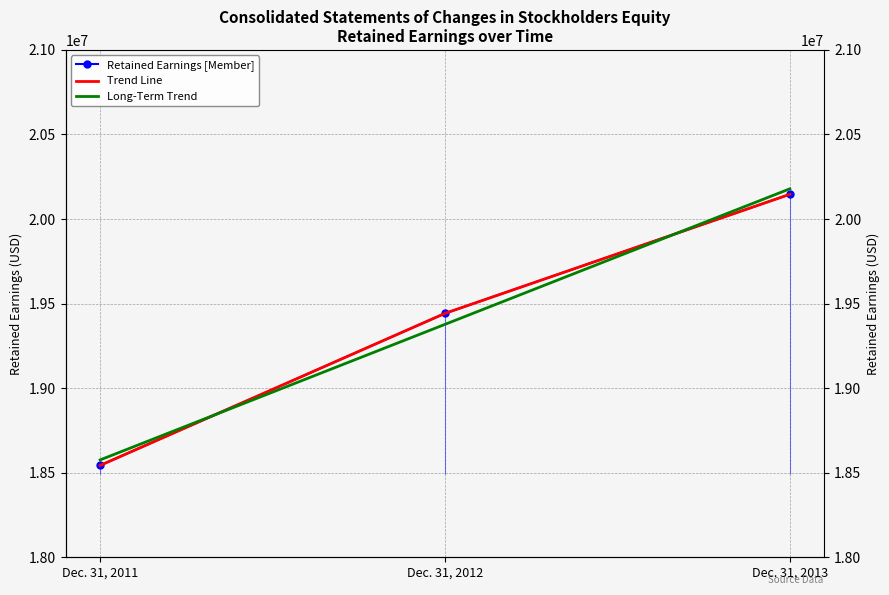

Is this an area chart (filled region under the line)?

No